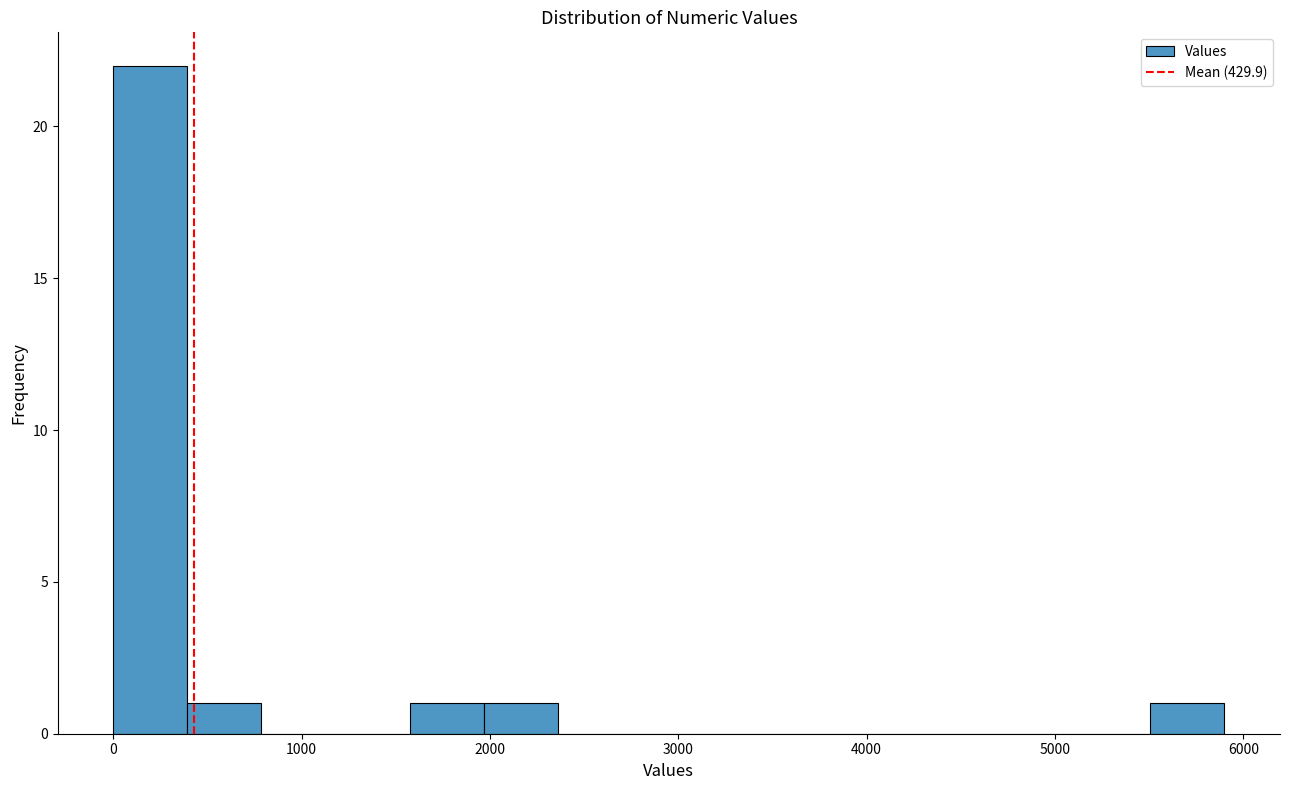

Around what value on the x-axis is the tallest bar? Give the approximate position of its centre, as read against the axis.

200